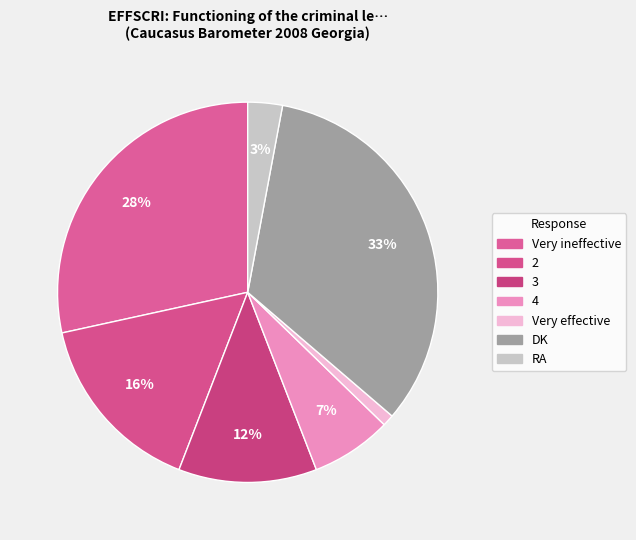

Rank the categories by value from lowest to highest.

Very effective, RA, 4, 3, 2, Very ineffective, DK